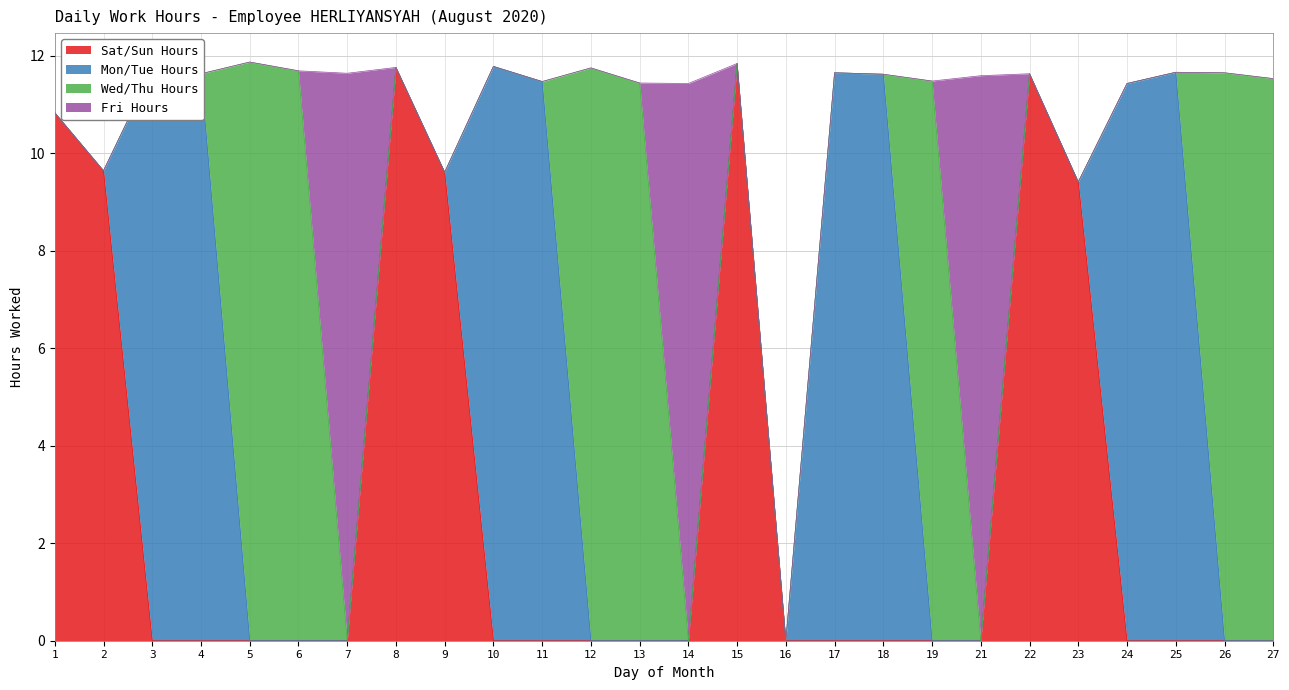

The value of Wed/Thu Hours at 25 is 0.0. True or false?

True